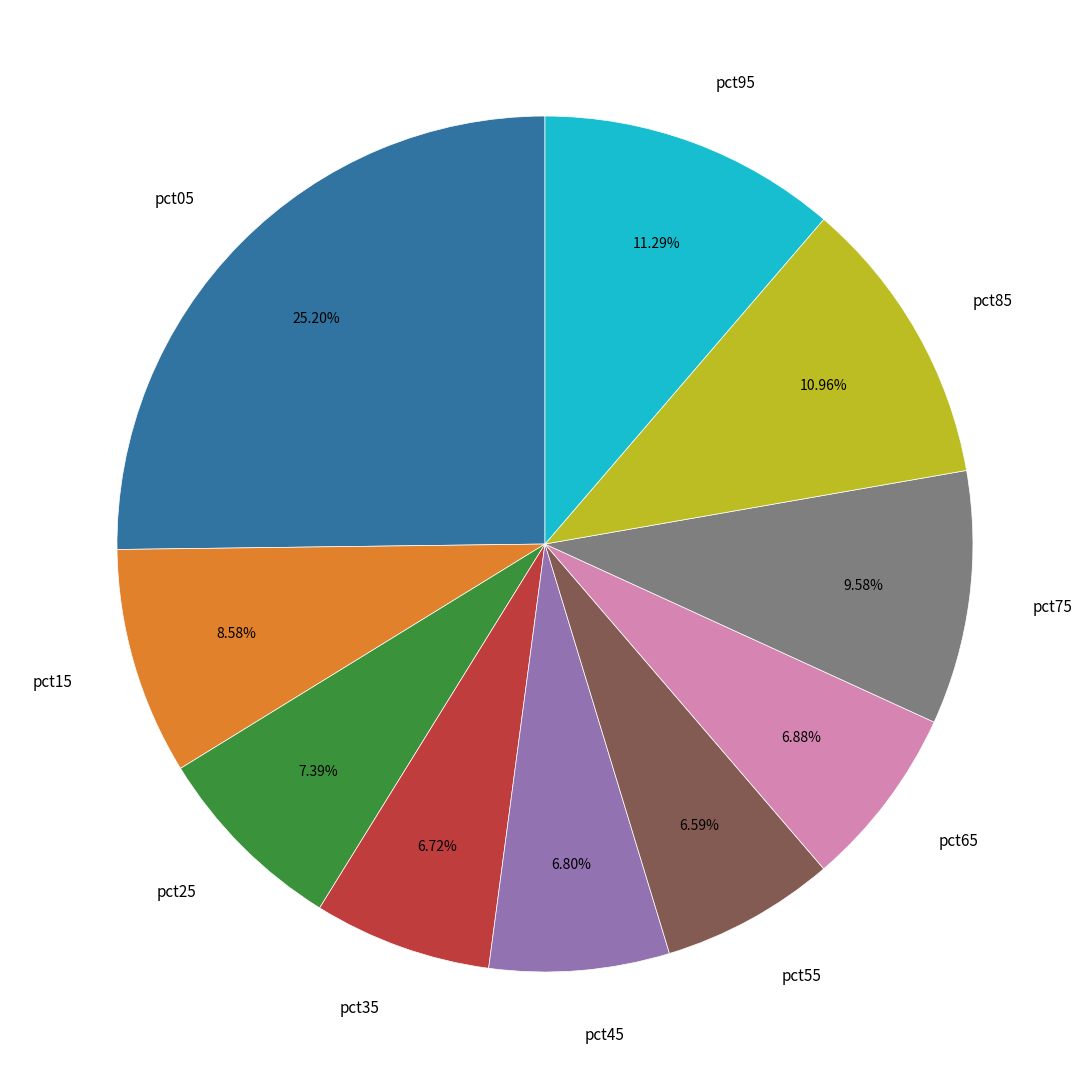

Is there any slice that represents more than half of the pie?

No